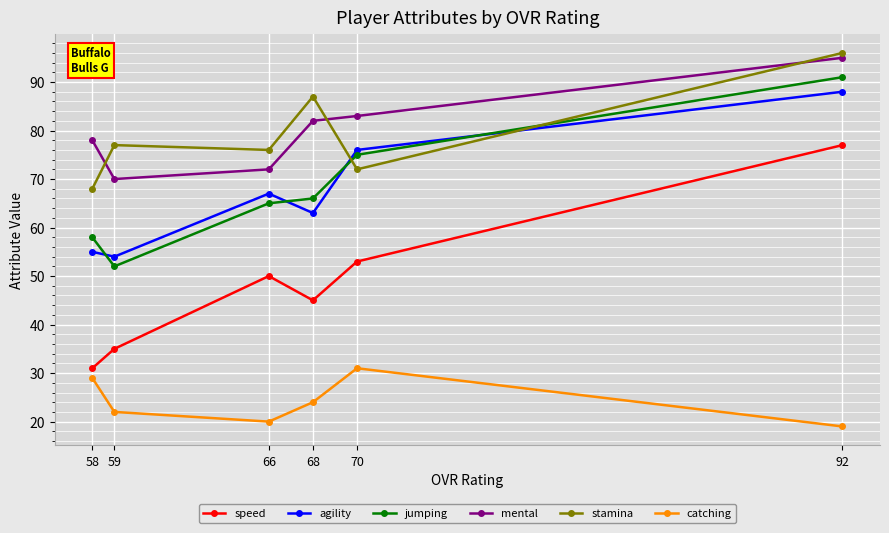

What is the total value across all series at 58?

319